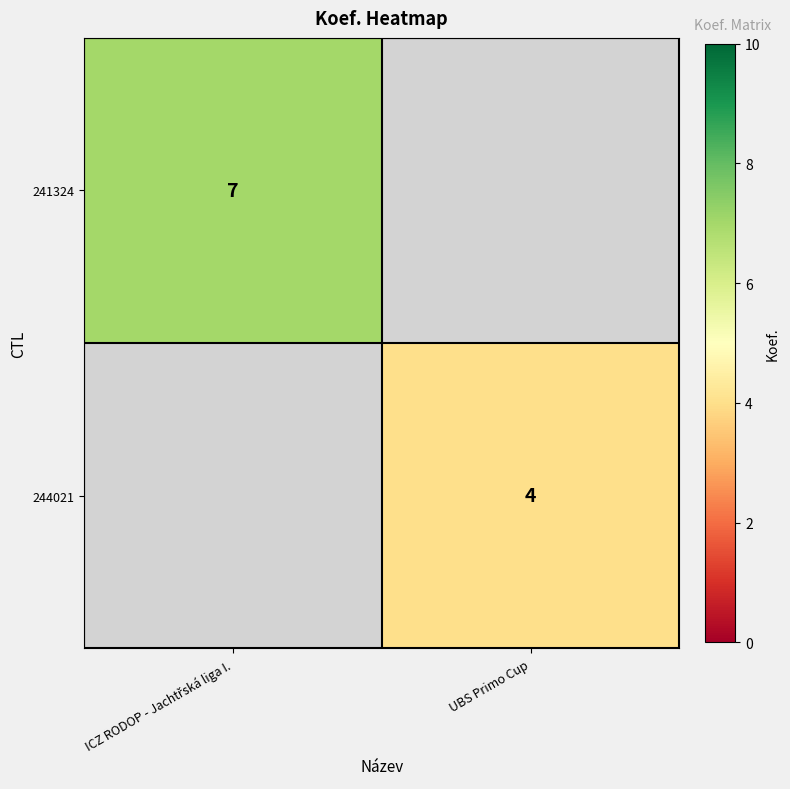

The value of 244021 at UBS Primo Cup is 1. True or false?

False